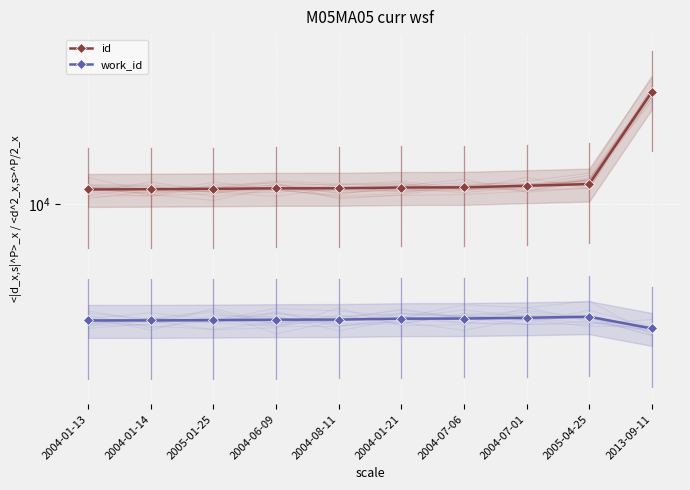

Is it true that work_id equals 2178 at 2004-07-01?

False